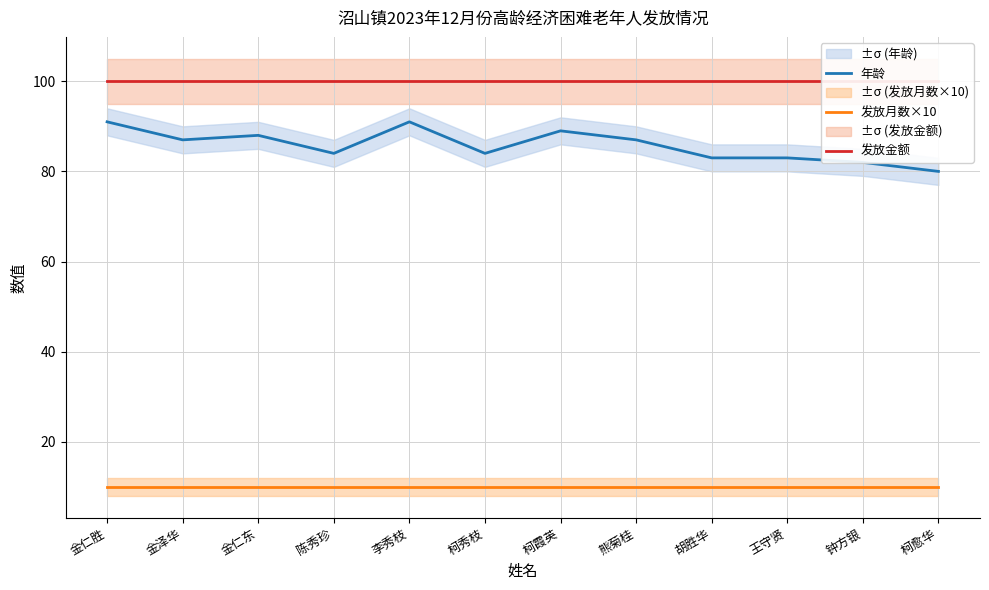

Reading left to right, extract all data points from this chart.

年龄: 金仁胜=91	金泽华=87	金仁东=88	陈秀珍=84	李秀枝=91	柯秀枝=84	柯霞英=89	熊菊桂=87	胡胜华=83	王守贤=83	钟方银=82	柯愈华=80
发放月数×10: 金仁胜=10	金泽华=10	金仁东=10	陈秀珍=10	李秀枝=10	柯秀枝=10	柯霞英=10	熊菊桂=10	胡胜华=10	王守贤=10	钟方银=10	柯愈华=10
发放金额: 金仁胜=100	金泽华=100	金仁东=100	陈秀珍=100	李秀枝=100	柯秀枝=100	柯霞英=100	熊菊桂=100	胡胜华=100	王守贤=100	钟方银=100	柯愈华=100